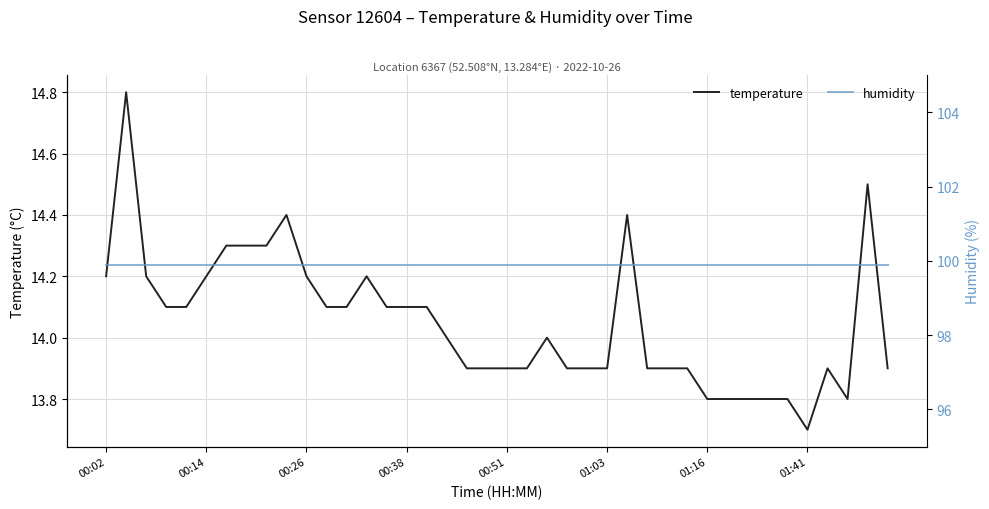

Reading right to left, transcribe all the data shown in this chart.

temperature: 13.9	14.5	13.8	13.9	13.7	13.8	13.8	13.8	13.8	13.8	13.9	13.9	13.9	14.4	13.9	13.9	13.9	14.0	13.9	13.9	13.9	13.9	14.0	14.1	14.1	14.1	14.2	14.1	14.1	14.2	14.4	14.3	14.3	14.3	14.2	14.1	14.1	14.2	14.8	14.2
humidity: 99.9	99.9	99.9	99.9	99.9	99.9	99.9	99.9	99.9	99.9	99.9	99.9	99.9	99.9	99.9	99.9	99.9	99.9	99.9	99.9	99.9	99.9	99.9	99.9	99.9	99.9	99.9	99.9	99.9	99.9	99.9	99.9	99.9	99.9	99.9	99.9	99.9	99.9	99.9	99.9